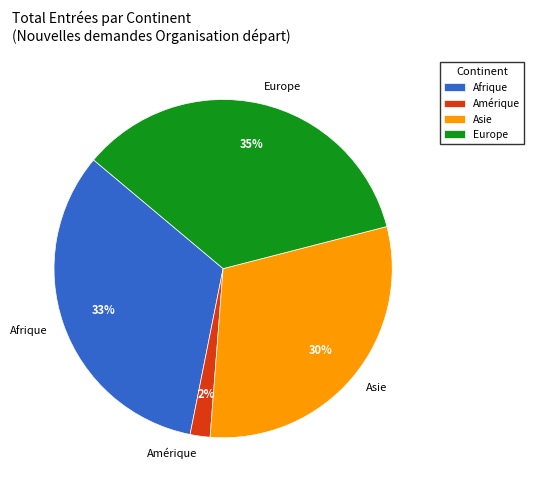

Is the sum of Asie and Afrique greater than half?

Yes